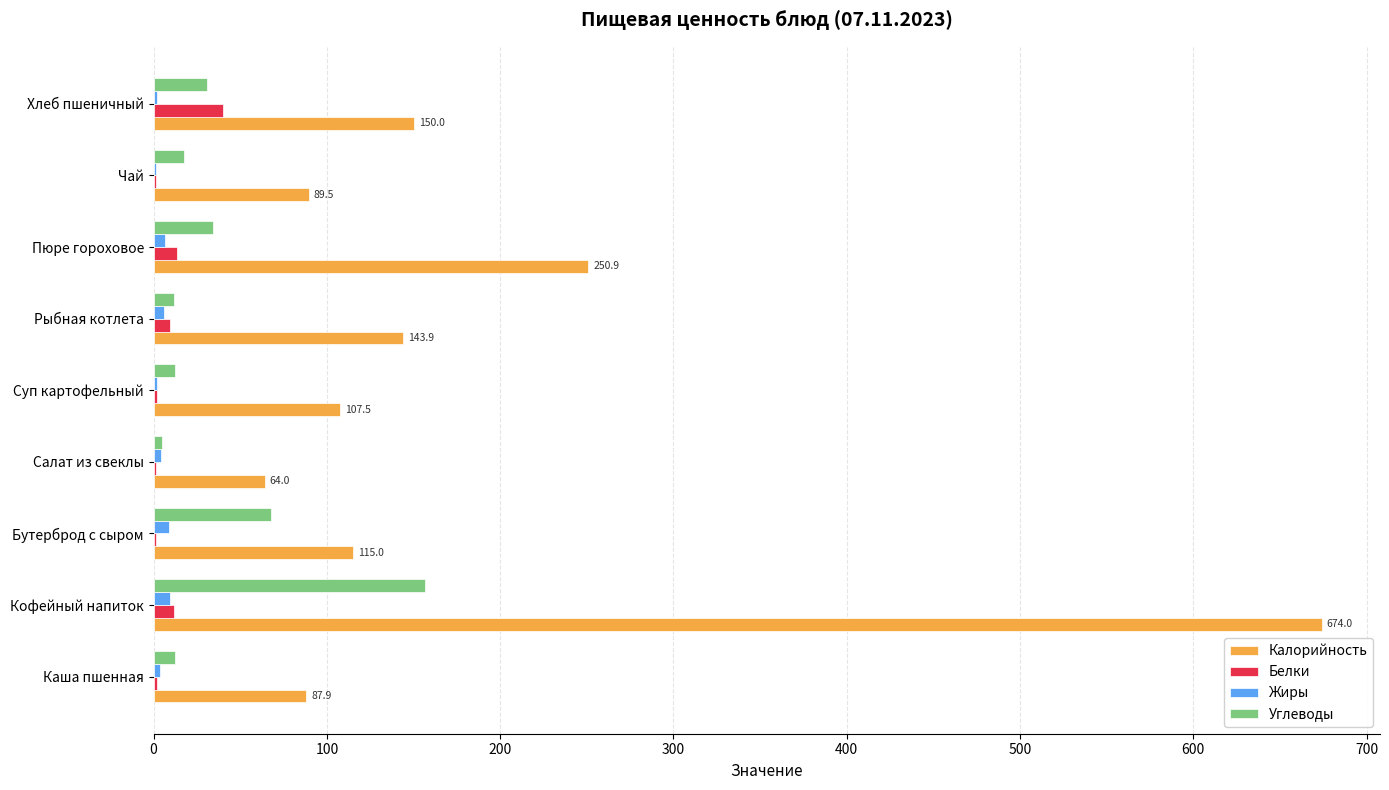

Is it true that Углеводы equals 156.8 at Кофейный напиток?

True